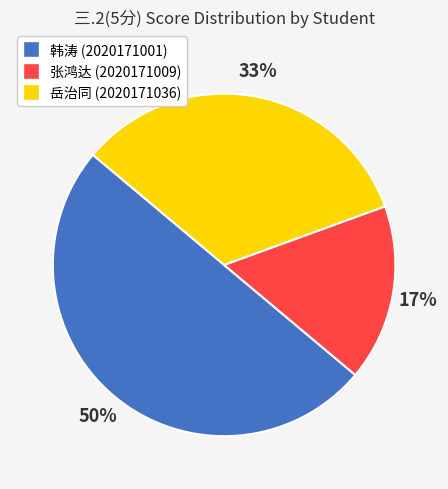

How many segments does this pie chart have?

3